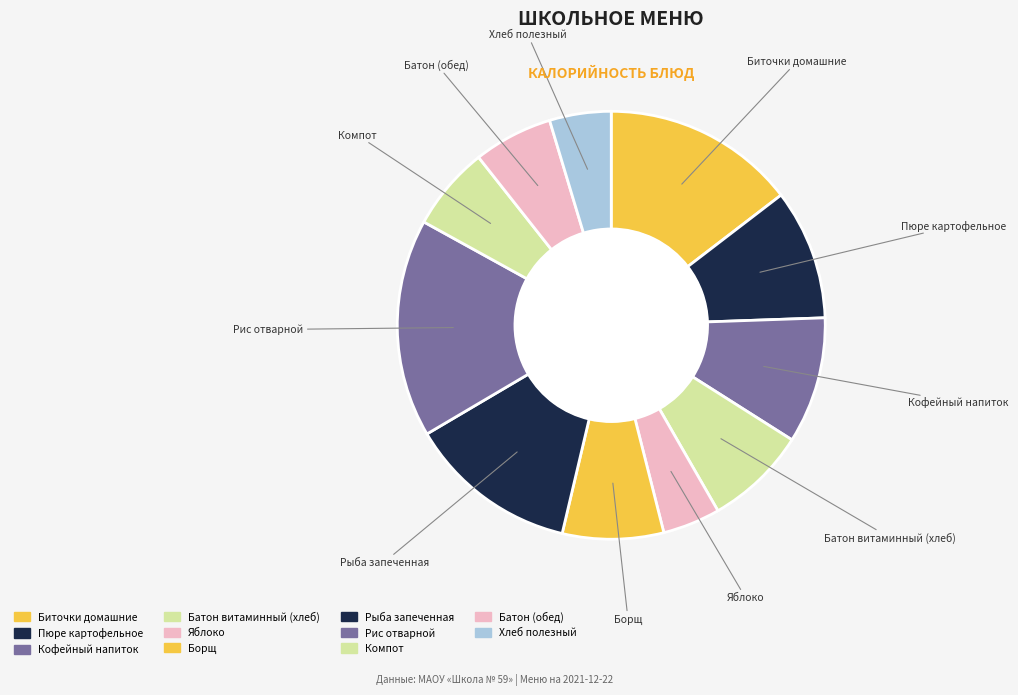

Between Рис отварной and Батон (обед), which is larger?

Рис отварной